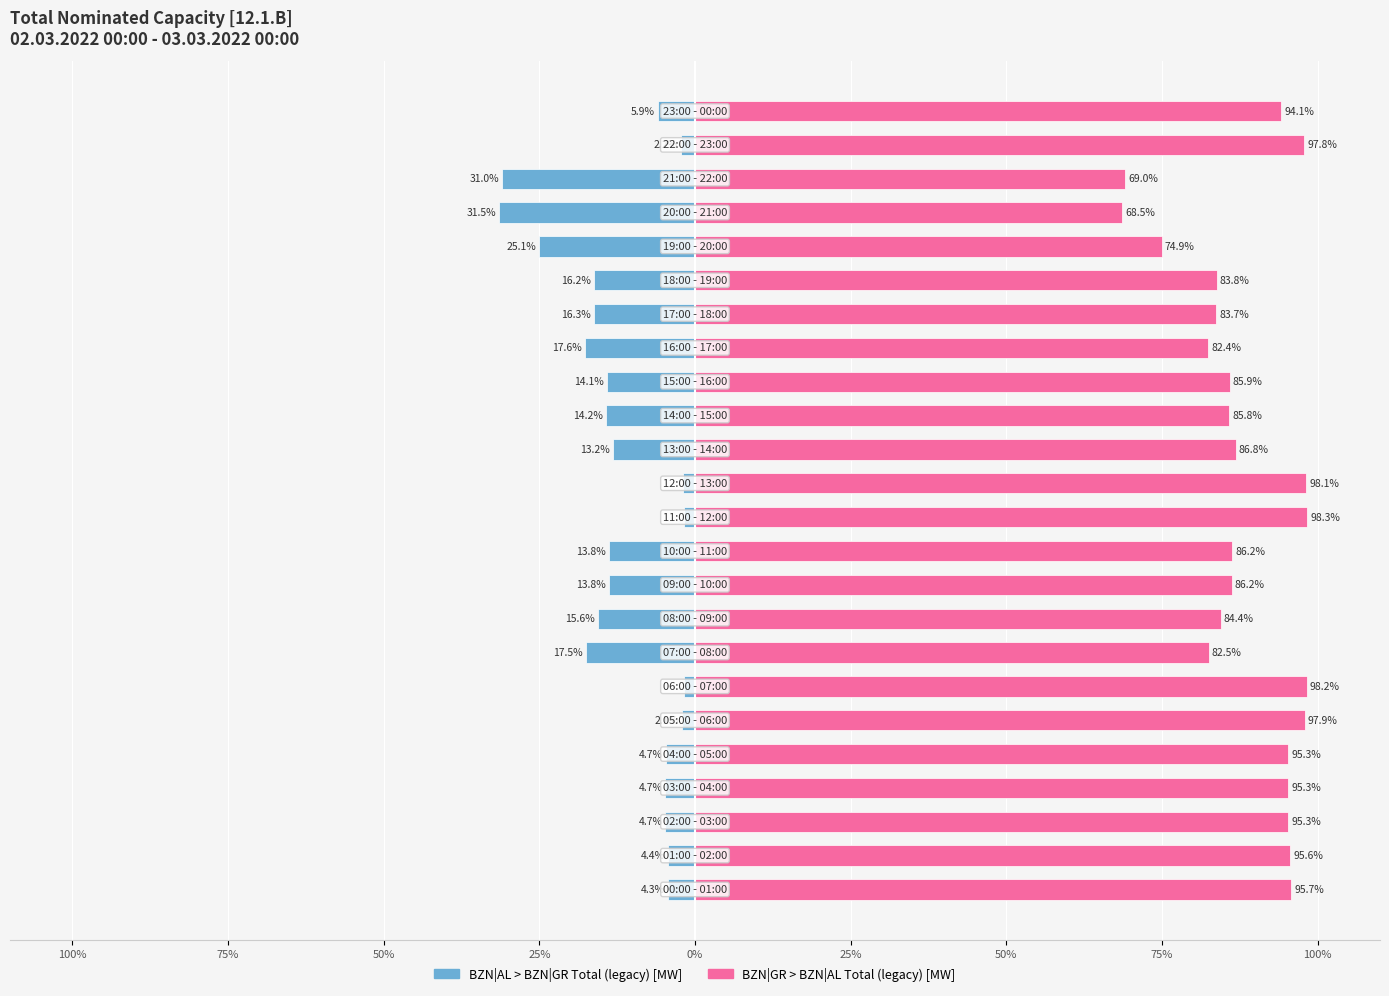

How many bars are there in each group?

2